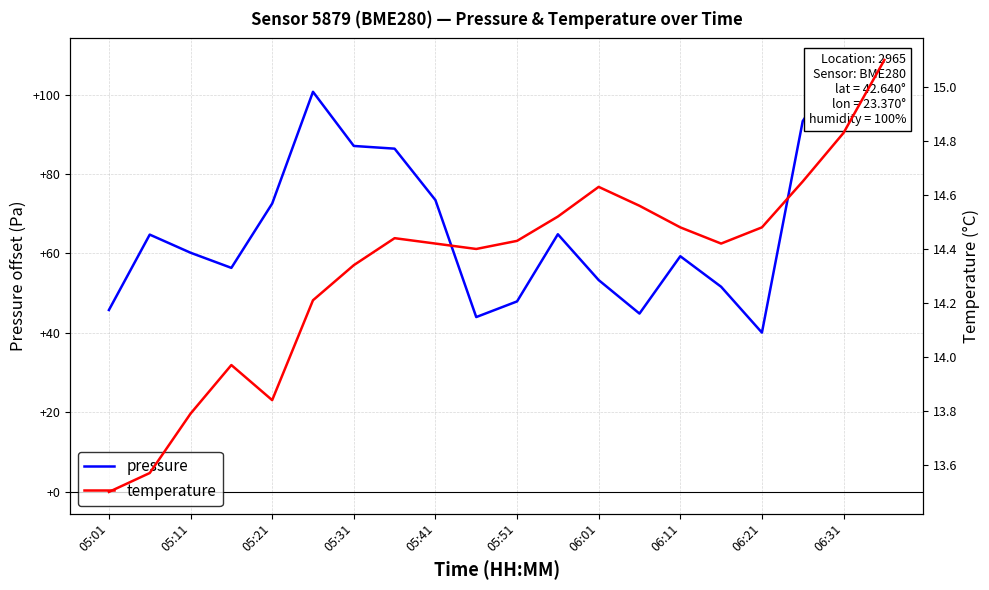

How many lines are shown in the chart?

2